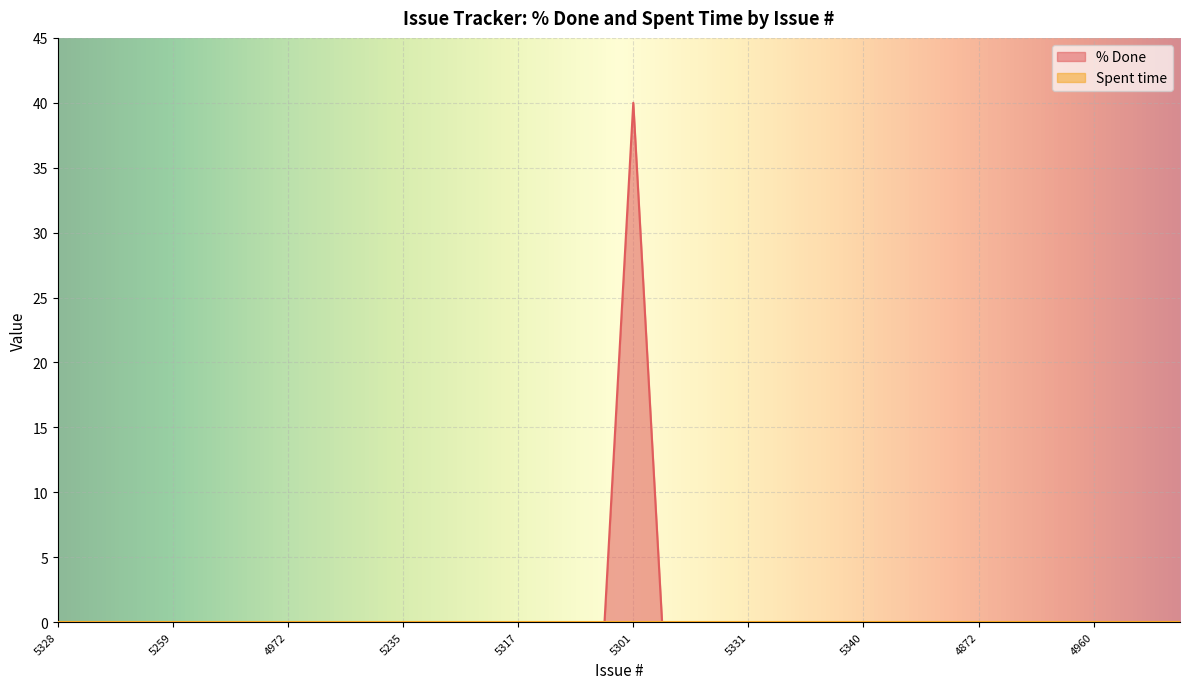

What is the difference between the maximum and second lowest values?

40